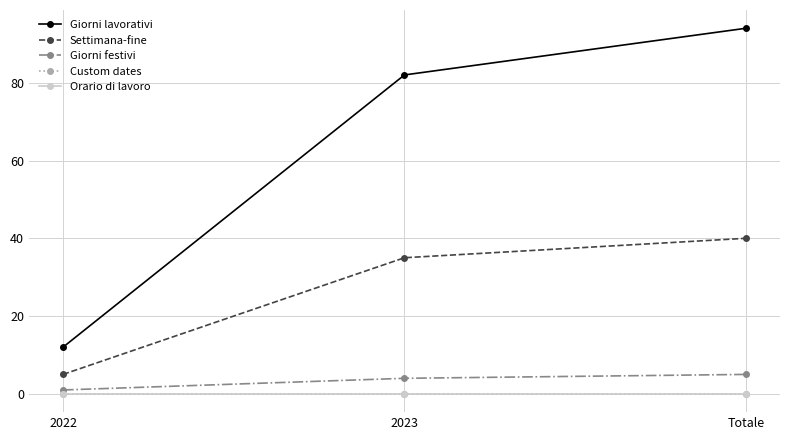

At Totale, list the series in order from largest to smallest.

Giorni lavorativi, Settimana-fine, Giorni festivi, Custom dates, Orario di lavoro